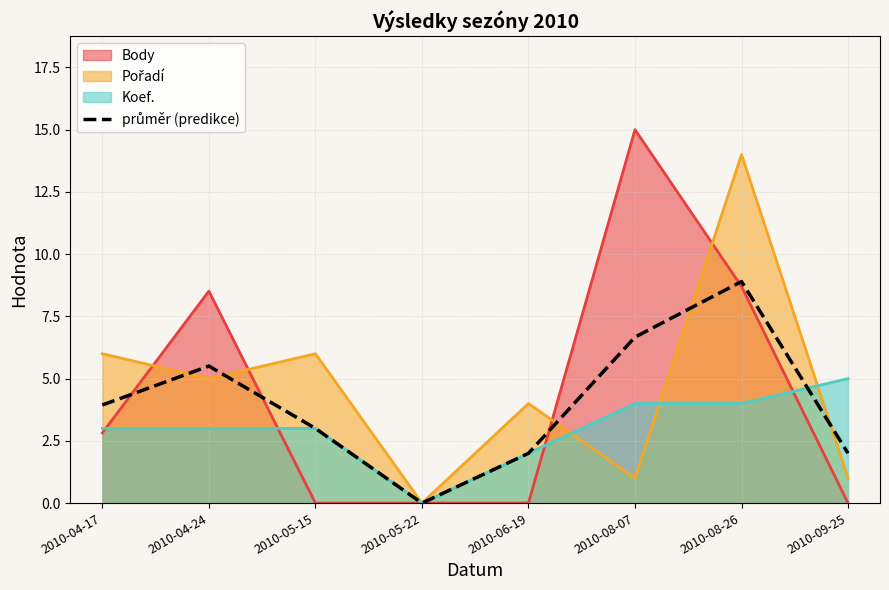

Count the number of data series in this chart.

4